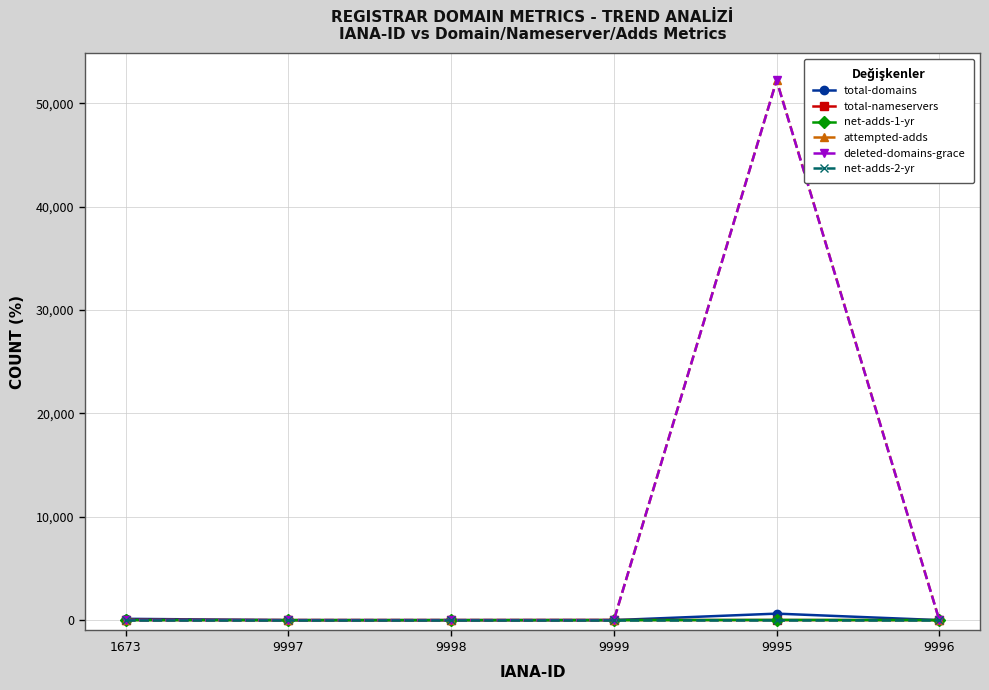

At which category is the sum across all series the highest?

9995